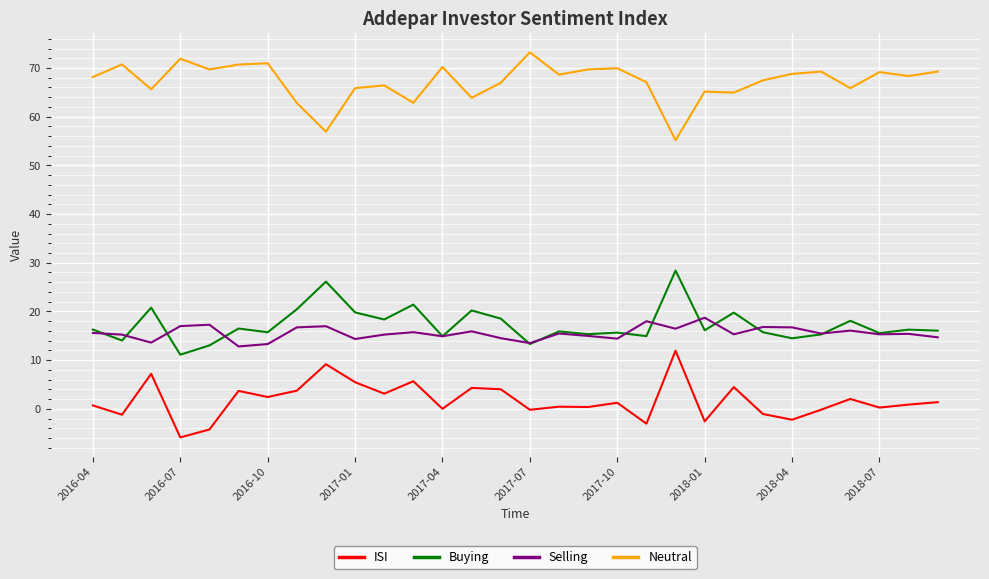

List the series in order of their peak value, highest first.

Neutral, Buying, Selling, ISI